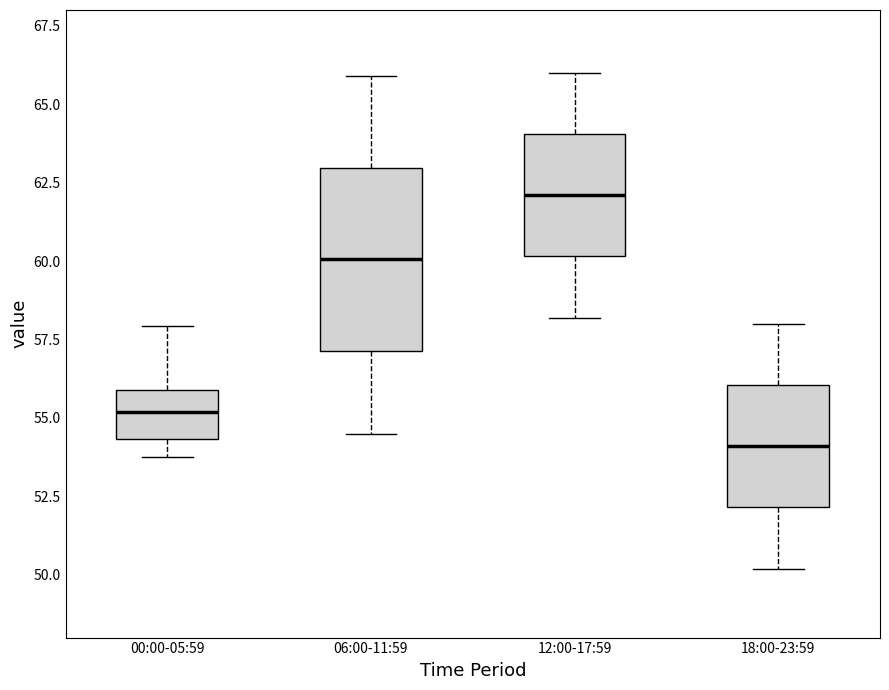

Reading left to right, transcribe this box plot: for each box, give where its median line is, the range the box spans, and where its two whiskers end, as read against the y-axis. The values are not printed on the chart, so give them approximately, as read against the axis.

00:00-05:59: median 55.0, box 54.5 to 56.0, whiskers 54.0 to 58.0
06:00-11:59: median 60.0, box 57.0 to 63.0, whiskers 54.5 to 66.0
12:00-17:59: median 62.0, box 60.0 to 64.0, whiskers 58.0 to 66.0
18:00-23:59: median 54.0, box 52.0 to 56.0, whiskers 50.0 to 58.0